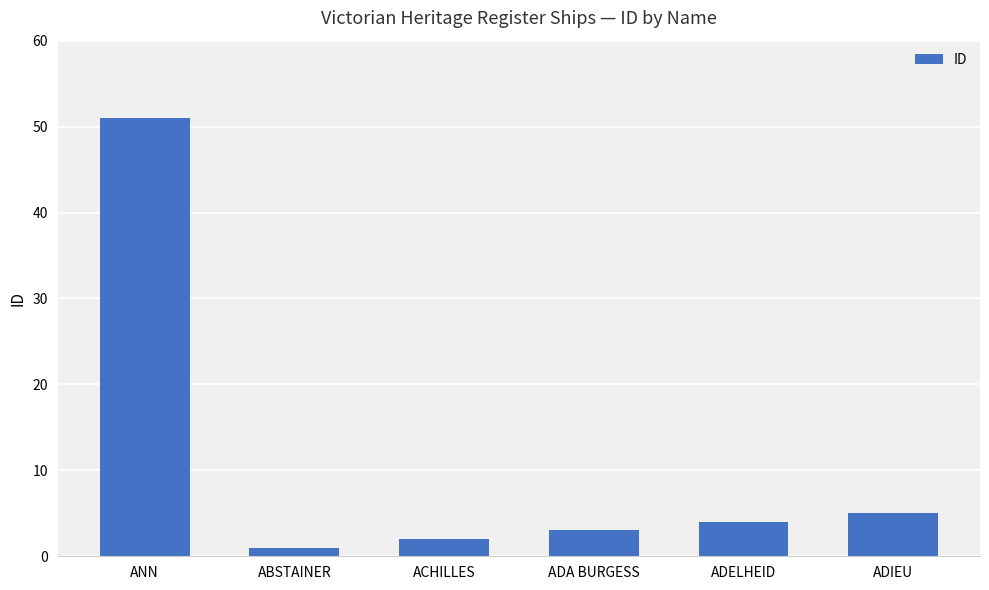

How many data points are less than 4?

3